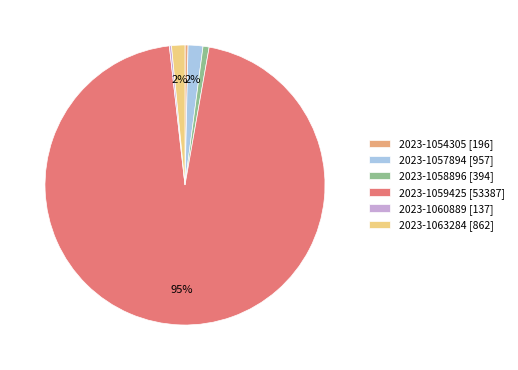

What is the majority slice?

2023-1059425 [53387]